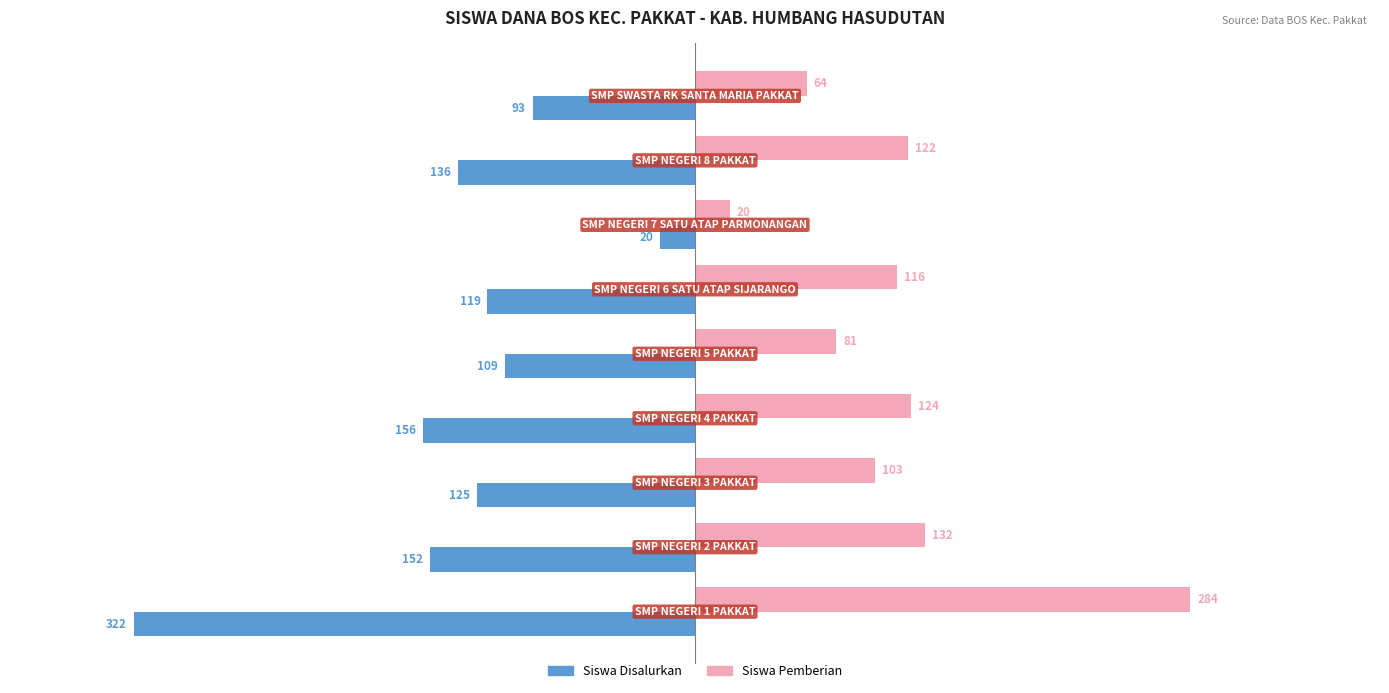

At how many categories does at least one series exceed 106?

5